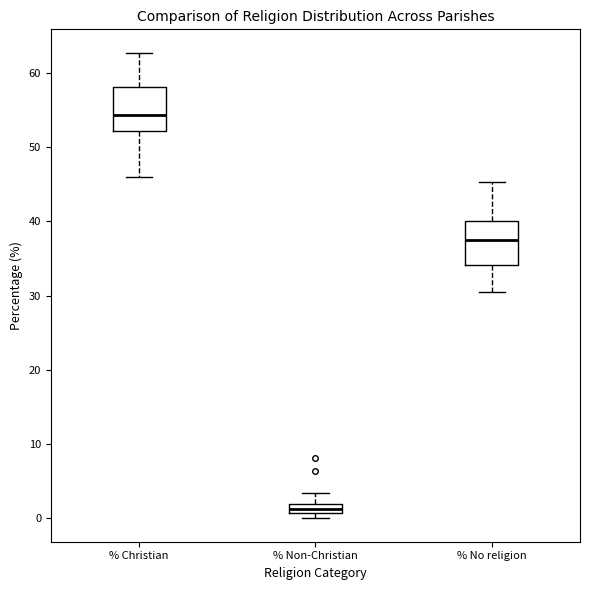

Which box has the highest median line?

% Christian